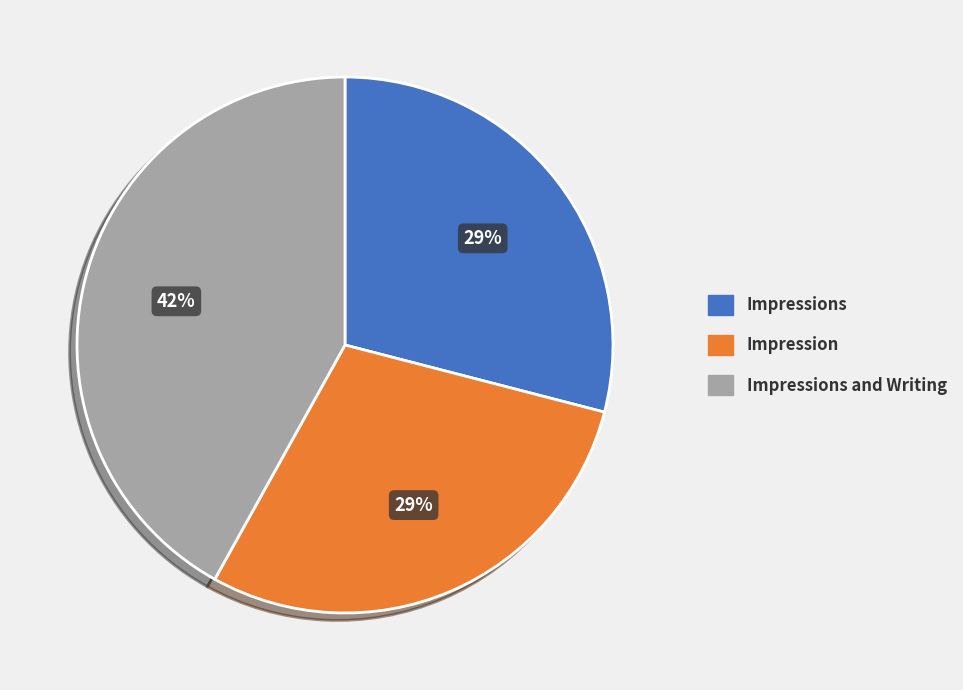

Does any single category account for the majority?

No